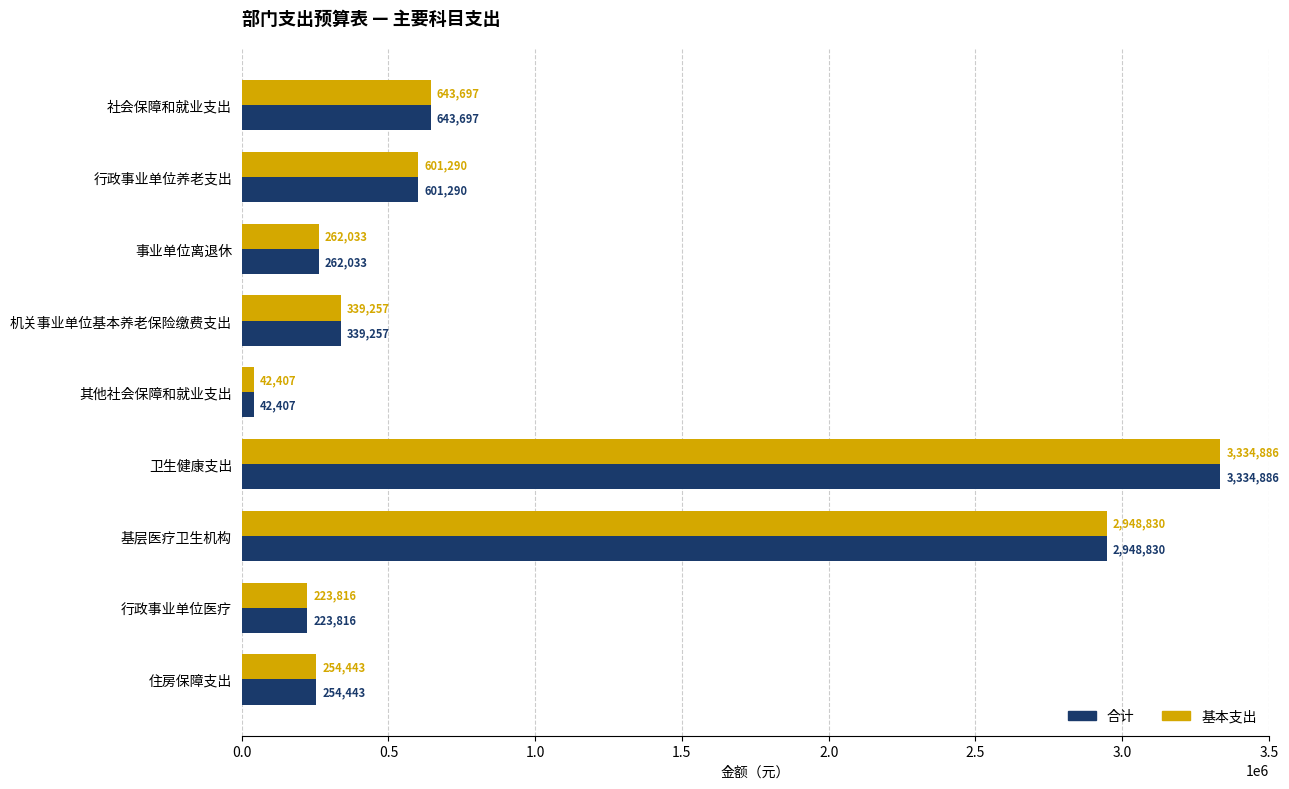

Read the 合计 value at 社会保障和就业支出.

643697.1